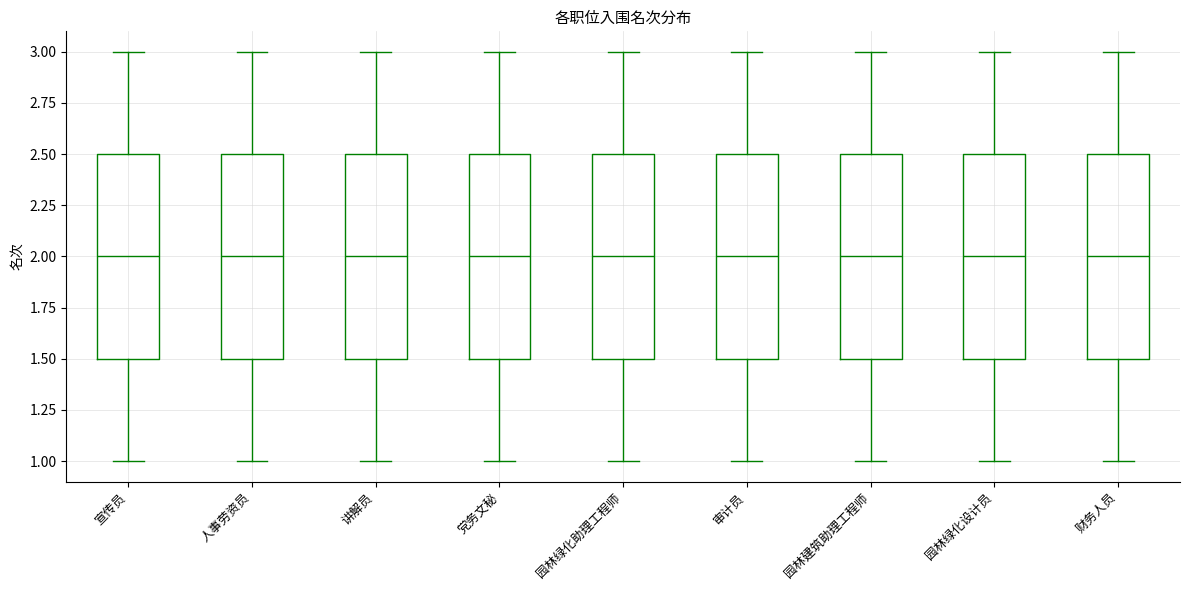

Reading left to right, read every box against the y-axis: the position of its median line, the range the box covers, and the ends of its whiskers. The values are not printed on the chart, so give them approximately, as read against the axis.

宣传员: median 2.0, box 1.5 to 2.5, whiskers 1.0 to 3.0
人事劳资员: median 2.0, box 1.5 to 2.5, whiskers 1.0 to 3.0
讲解员: median 2.0, box 1.5 to 2.5, whiskers 1.0 to 3.0
党务文秘: median 2.0, box 1.5 to 2.5, whiskers 1.0 to 3.0
园林绿化助理工程师: median 2.0, box 1.5 to 2.5, whiskers 1.0 to 3.0
审计员: median 2.0, box 1.5 to 2.5, whiskers 1.0 to 3.0
园林建筑助理工程师: median 2.0, box 1.5 to 2.5, whiskers 1.0 to 3.0
园林绿化设计员: median 2.0, box 1.5 to 2.5, whiskers 1.0 to 3.0
财务人员: median 2.0, box 1.5 to 2.5, whiskers 1.0 to 3.0